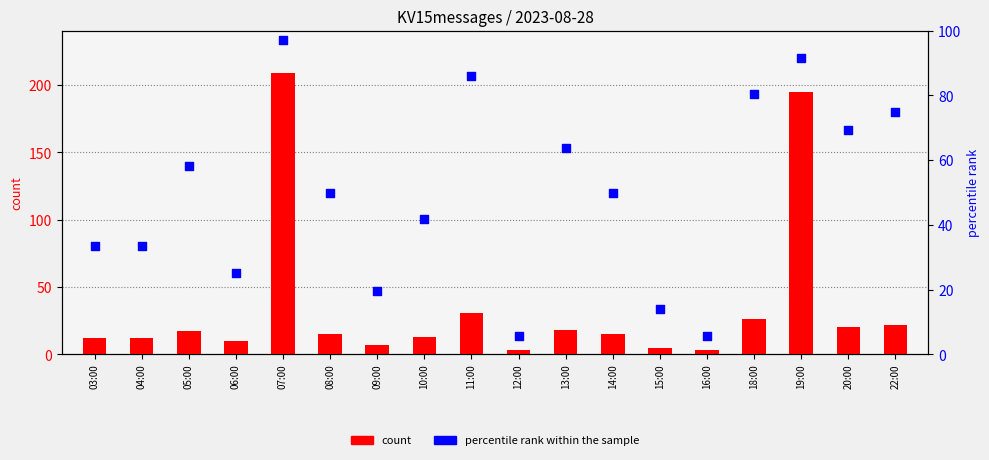

Which series reaches the minimum Y coordinate?

count